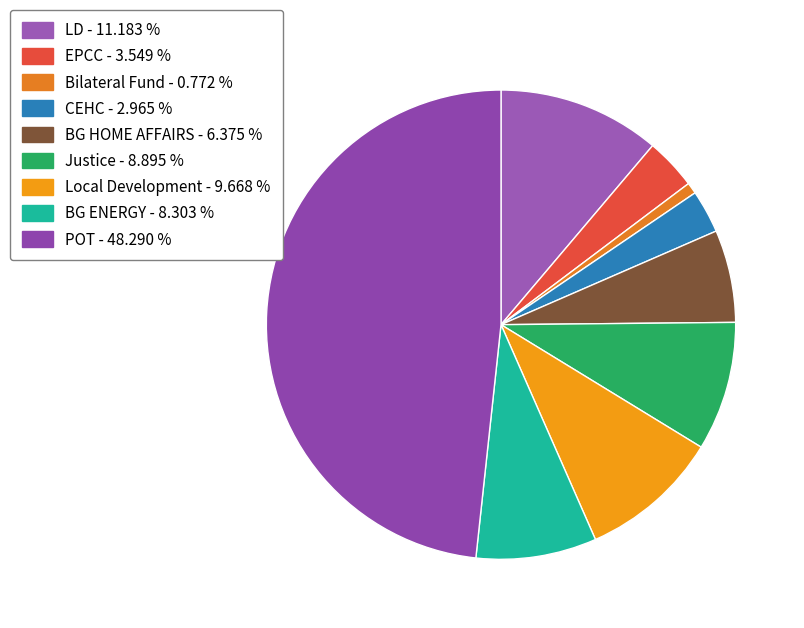

Rank the categories by value from lowest to highest.

Bilateral Fund, CEHC, EPCC, BG HOME AFFAIRS, BG ENERGY, Justice, Local Development, LD, POT